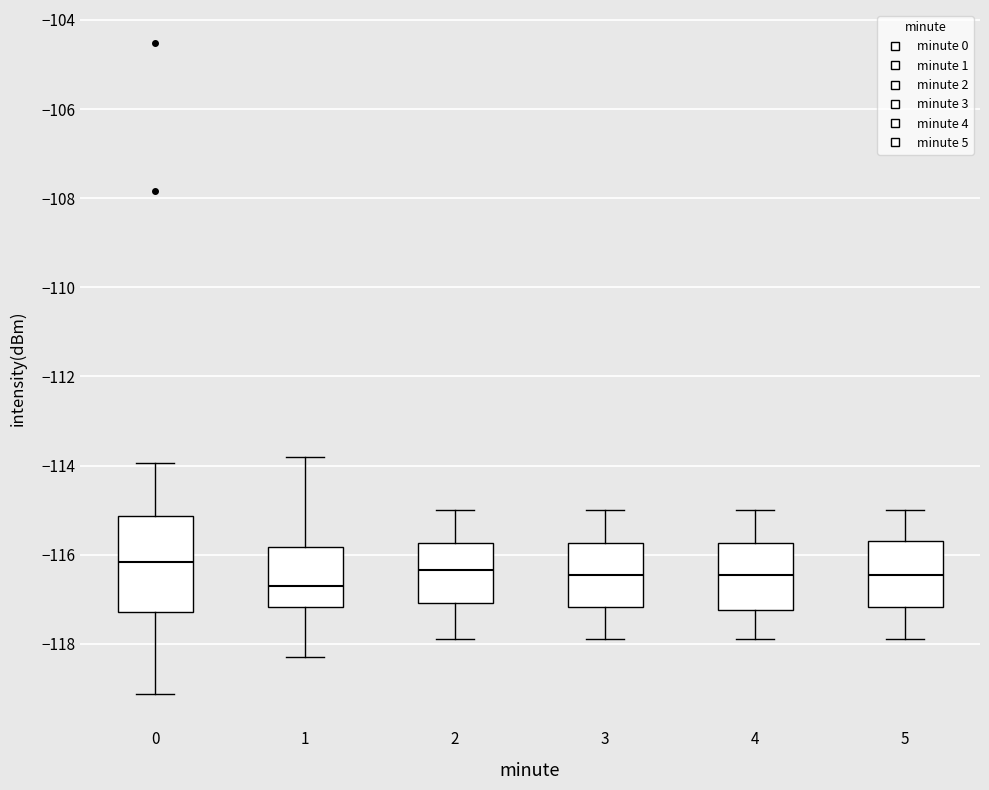

Where is the lower edge of the box at x = 1 on the y-axis? The values are not printed on the chart, so give them approximately, as read against the axis.

-117.2